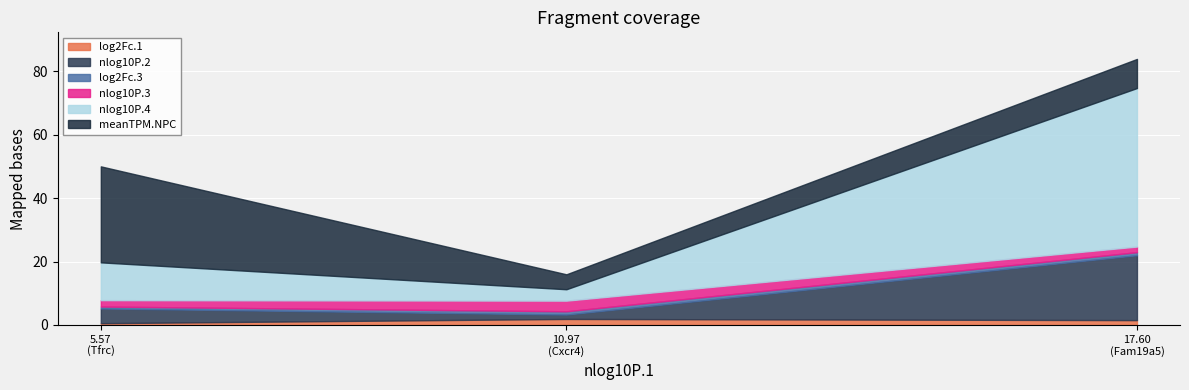

Count the number of data series in this chart.

6